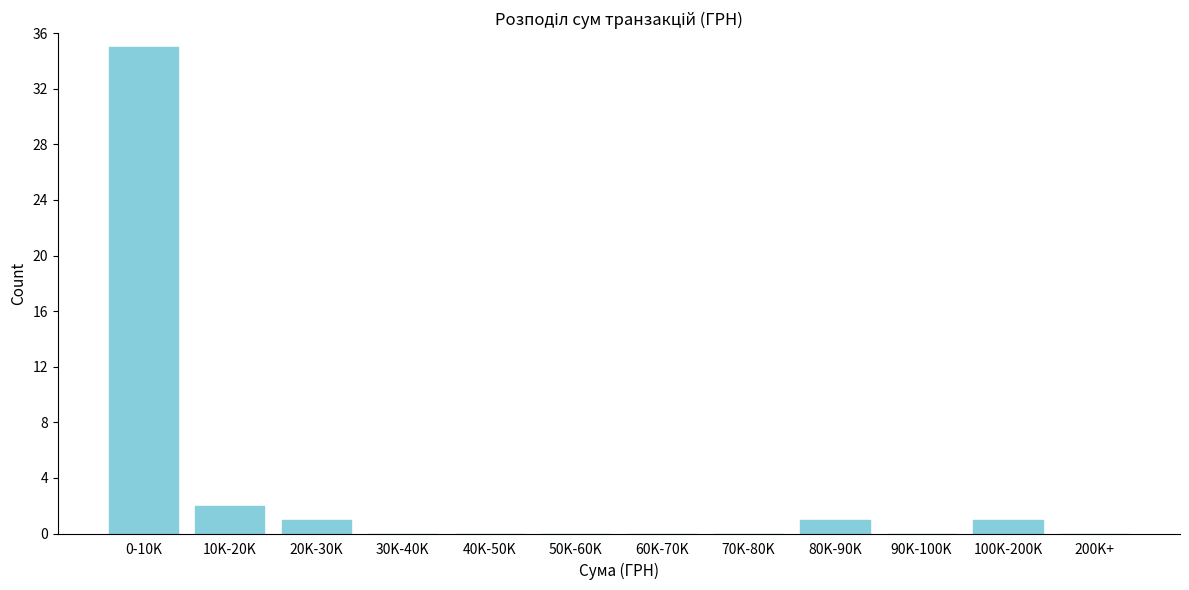

Reading right to left, extract all data points from this chart.

200K+=0	100K-200K=1	90K-100K=0	80K-90K=1	70K-80K=0	60K-70K=0	50K-60K=0	40K-50K=0	30K-40K=0	20K-30K=1	10K-20K=2	0-10K=35